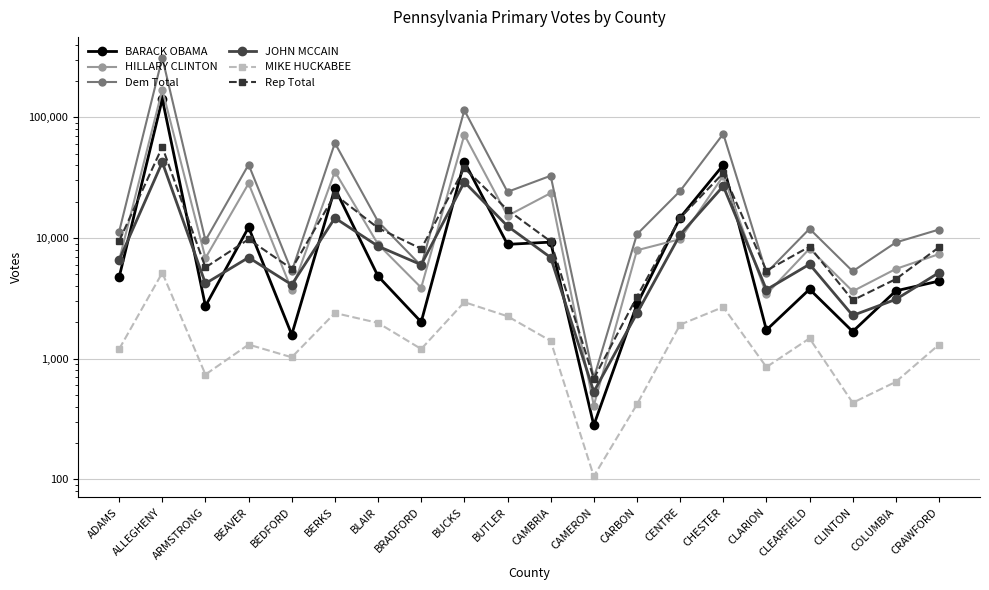

What is the maximum value shown in the chart?

311835